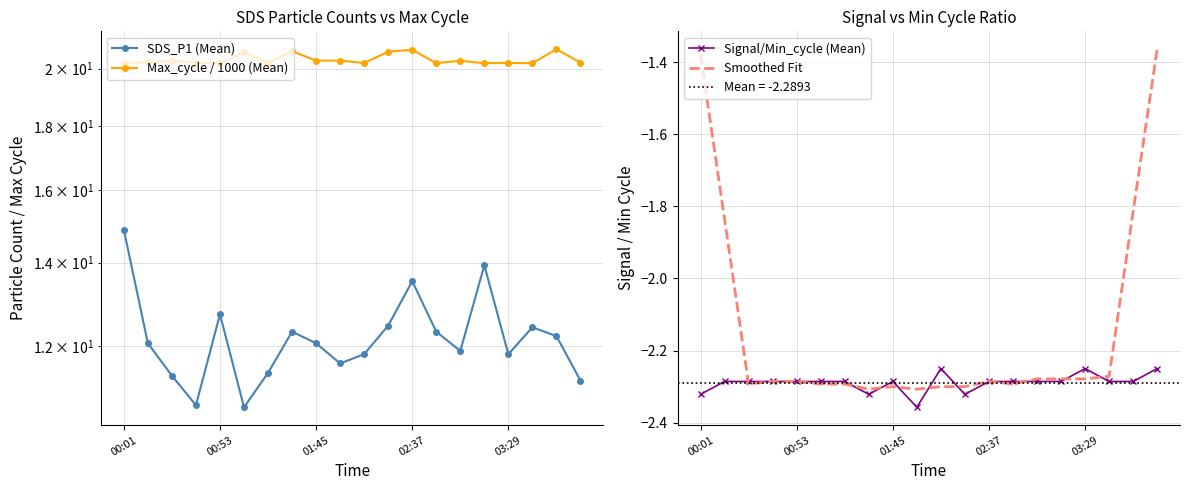

What position from the right is 18?

2